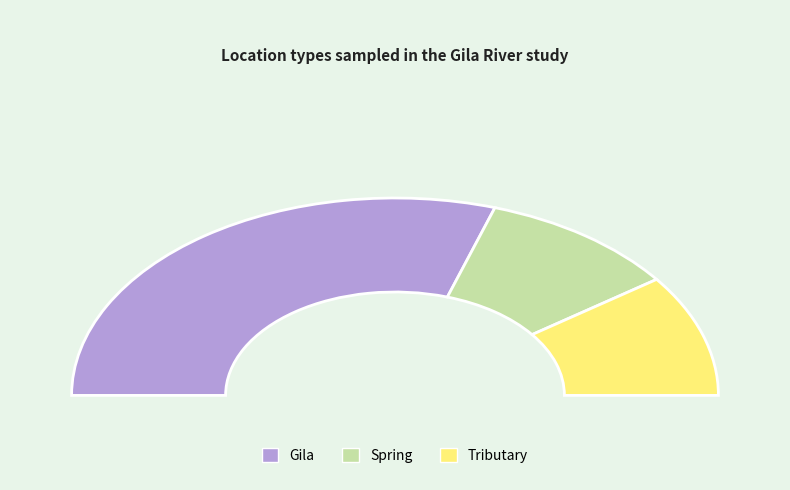

To the nearest percent, what percentage of the pie is Spring?

20%